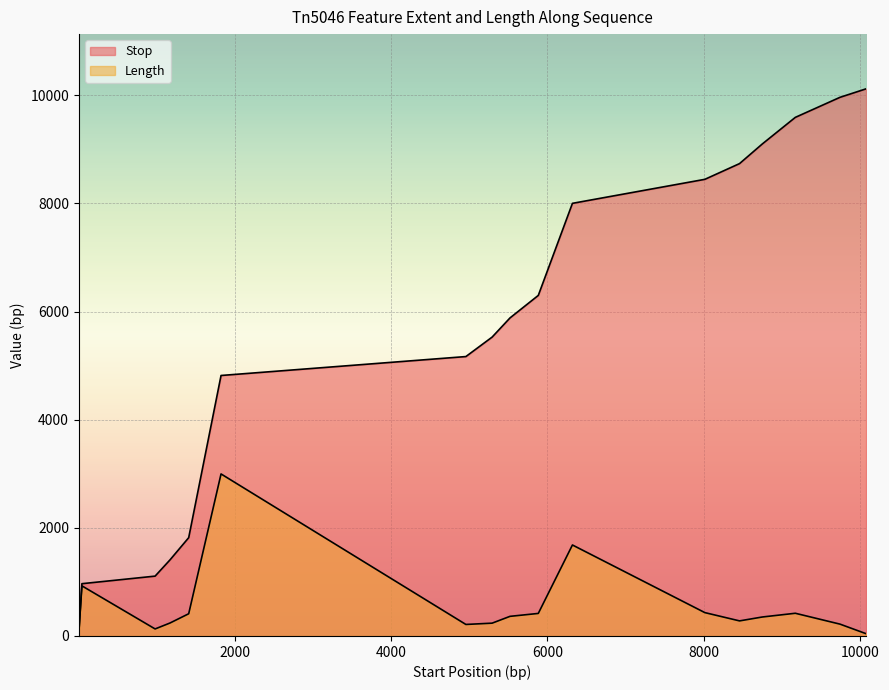

True or false: Stop and Length cross at least once.

False